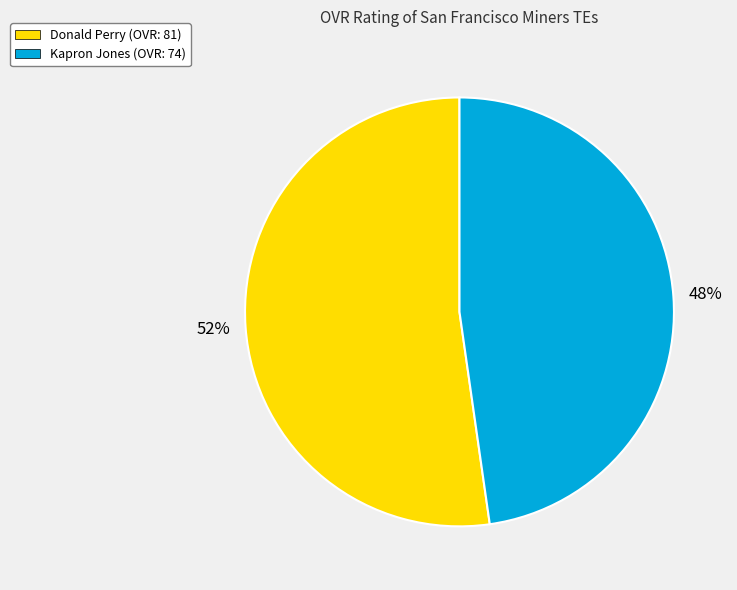

Approximately how many times larger is the value at Donald Perry compared to Kapron Jones?

1.1